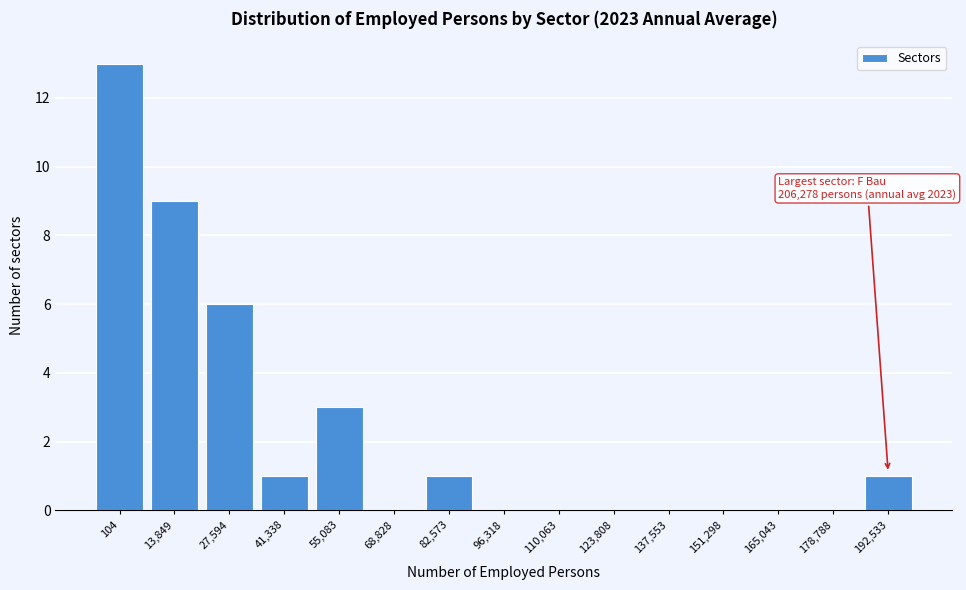

Reading right to left, list all the values displayed in this chart.

192,533=1	178,788=0	165,043=0	151,298=0	137,553=0	123,808=0	110,063=0	96,318=0	82,573=1	68,828=0	55,083=3	41,338=1	27,594=6	13,849=9	104=13